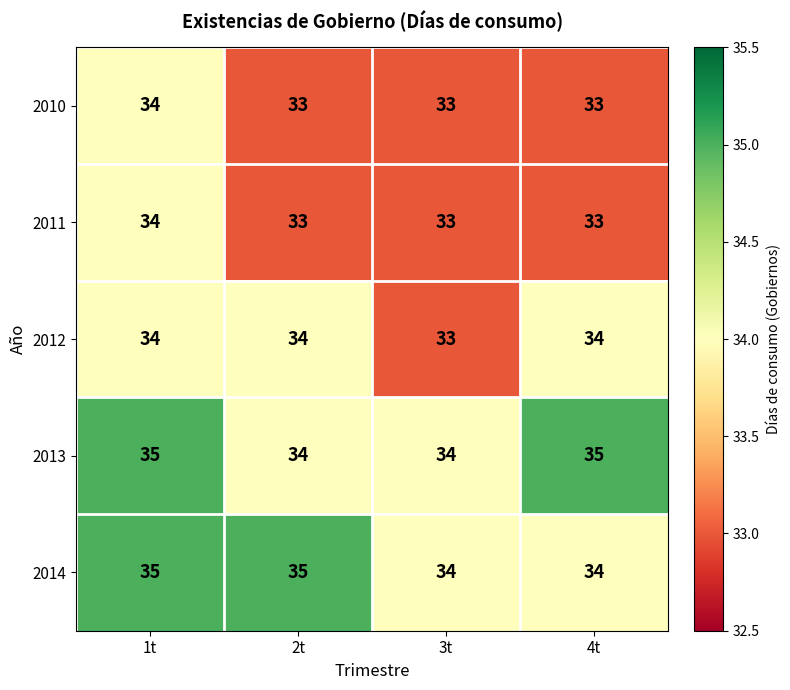

True or false: 2010 has a value of 33 at 4t.

True